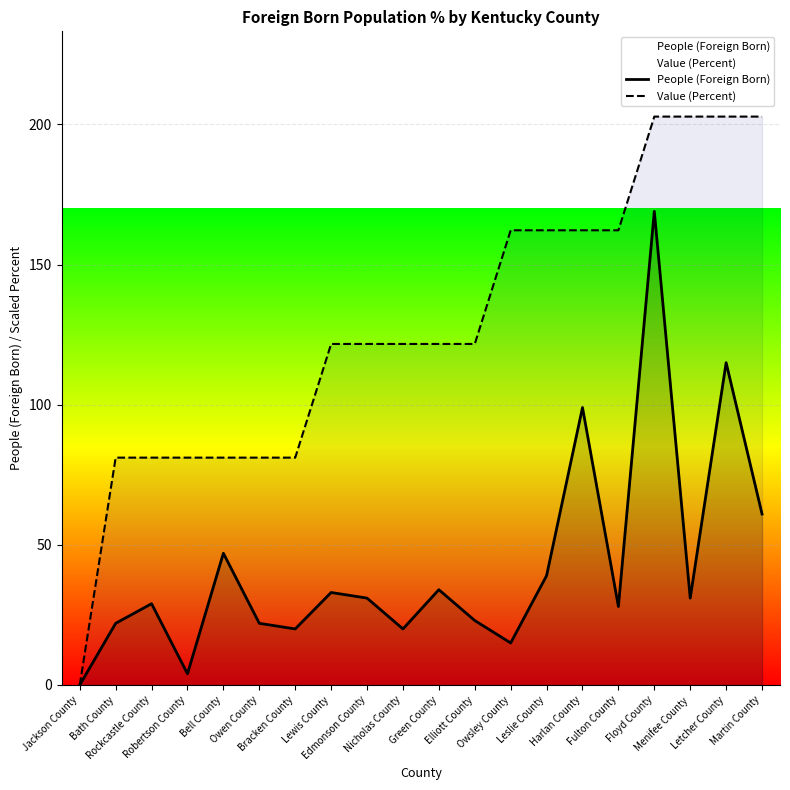

Where does the Value (Percent) series first go above 121?

Lewis County